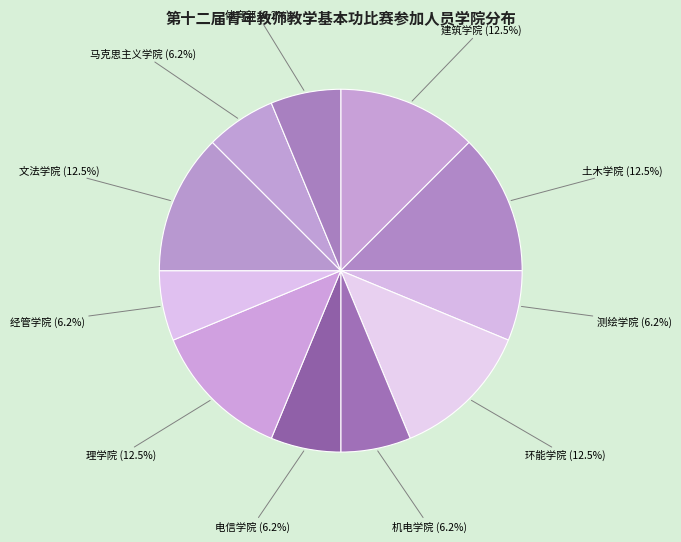

Between 马克思主义学院 and 理学院, which is larger?

理学院